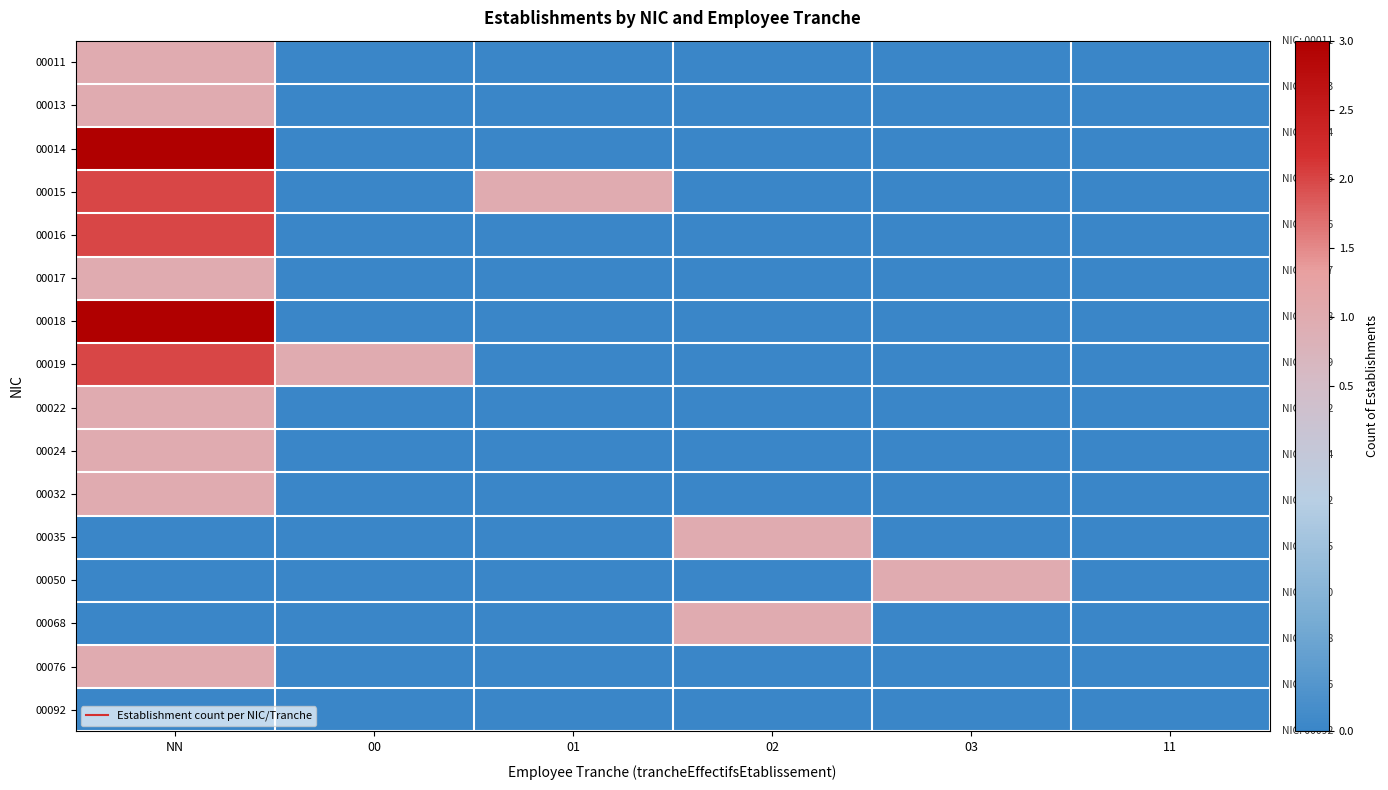

What is the difference between the highest and lowest values at 00?

1